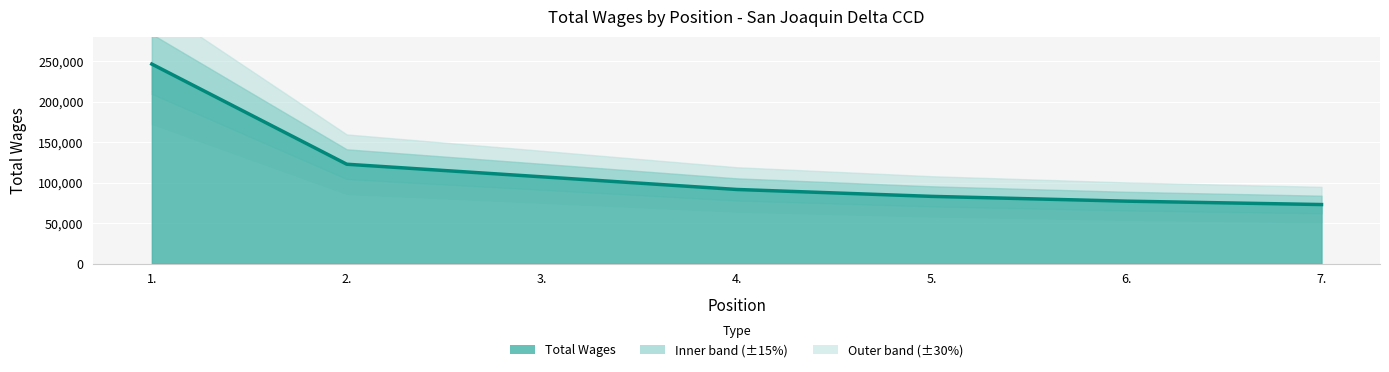

Between 6. and 7., which is larger?

6.